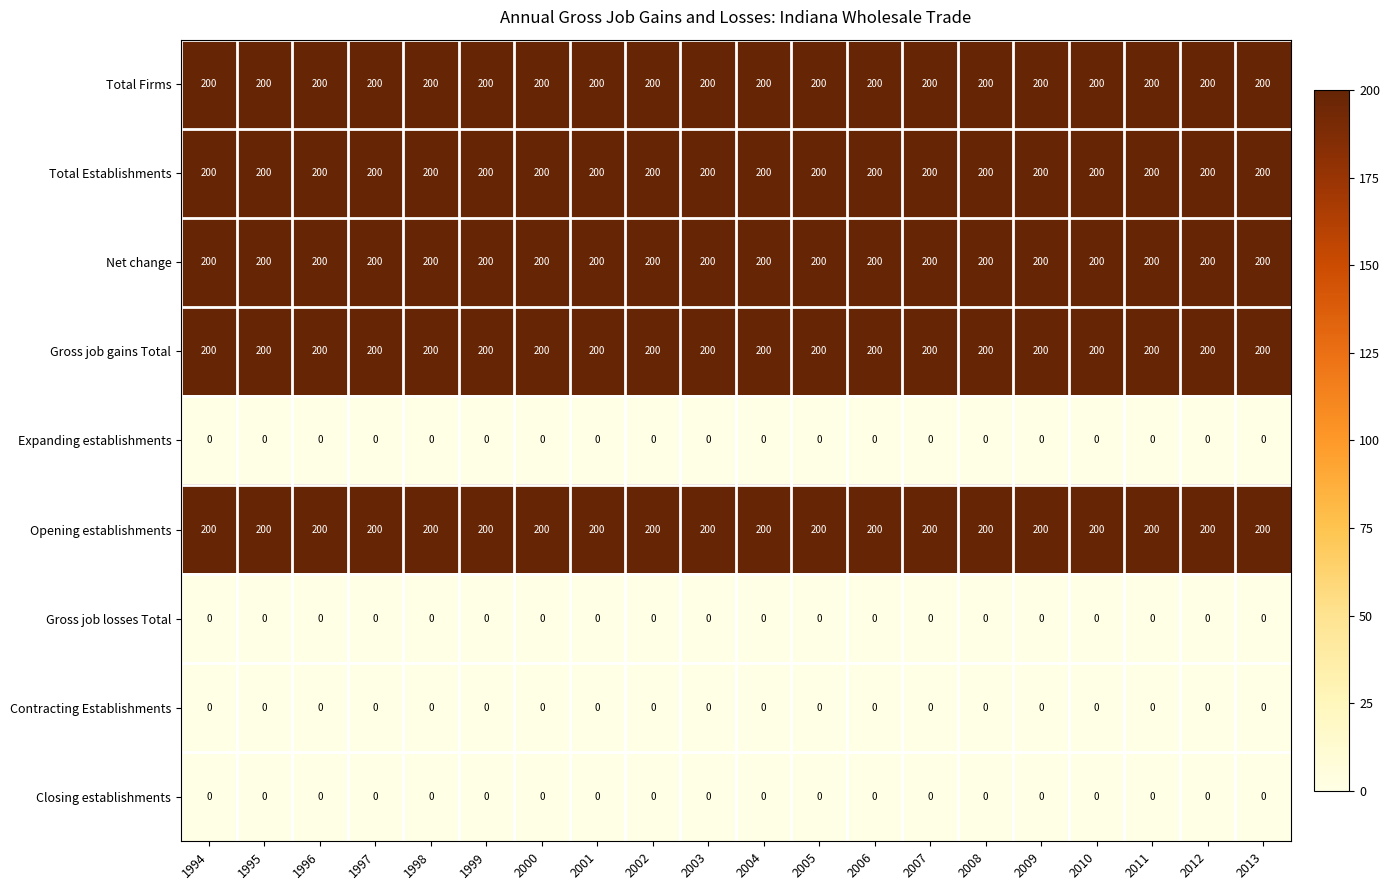

Read the Net change value at 2002.

200